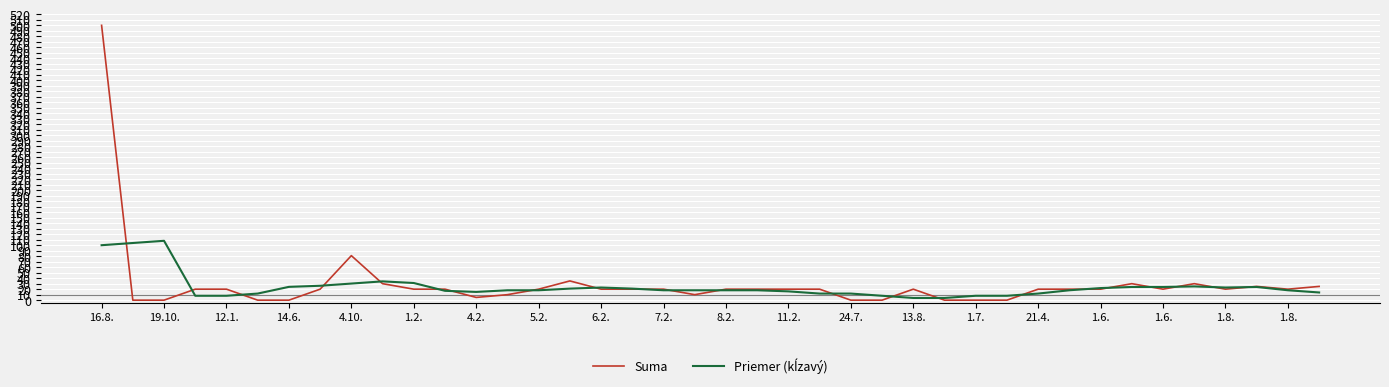

Which series has the widest spread of values?

Suma